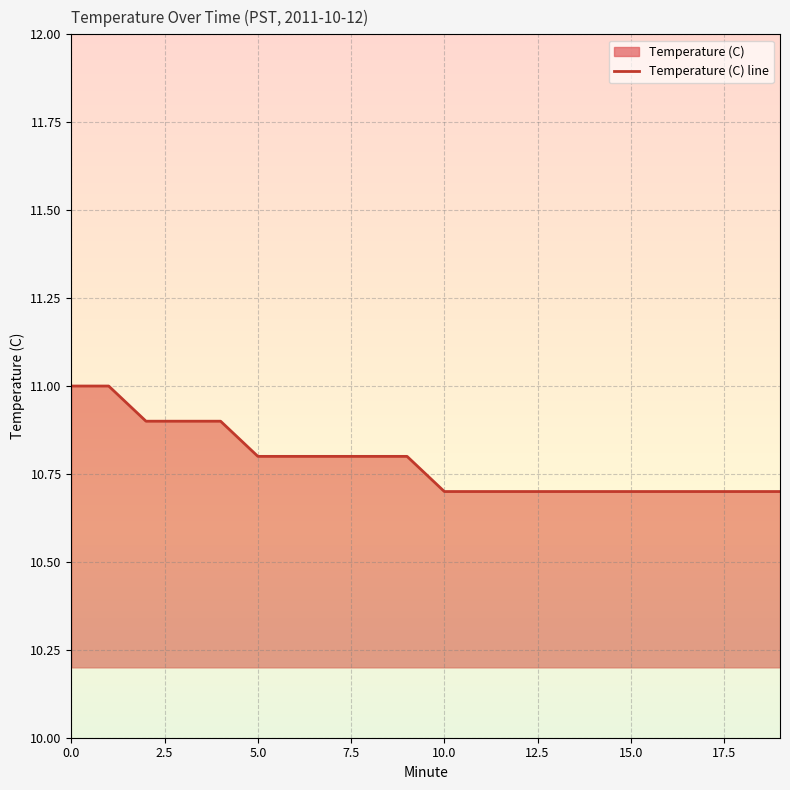

Reading left to right, transcribe all the data shown in this chart.

11.0	11.0	10.9	10.9	10.9	10.8	10.8	10.8	10.8	10.8	10.7	10.7	10.7	10.7	10.7	10.7	10.7	10.7	10.7	10.7